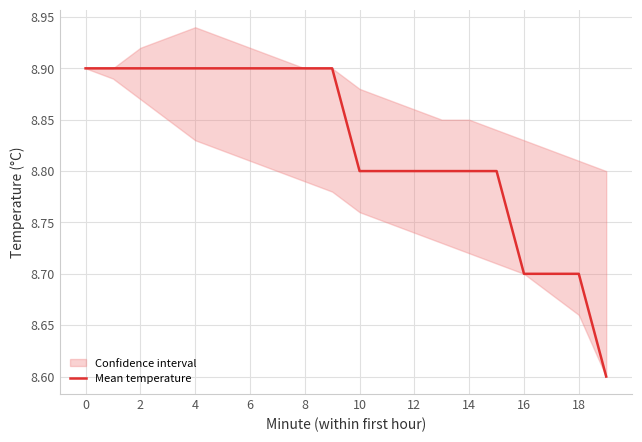

Count the values in the range 8 to 9.

20